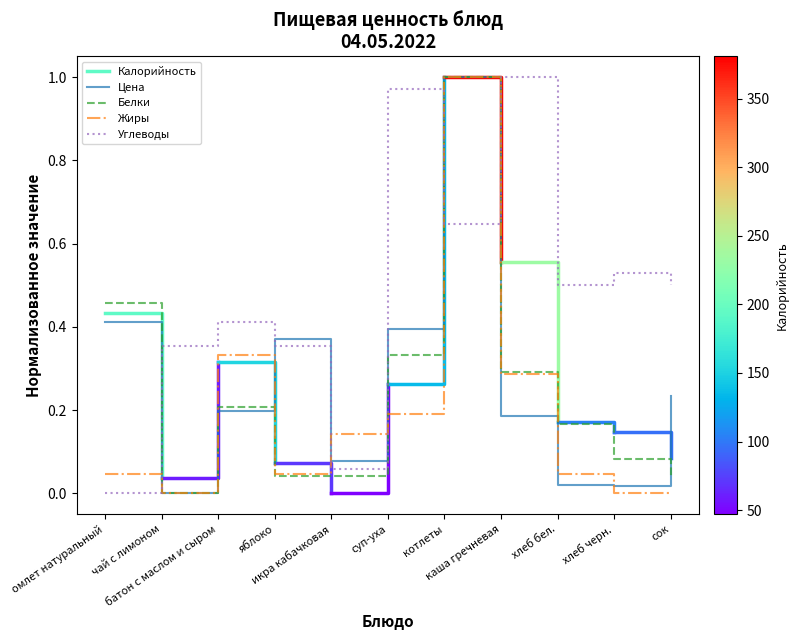

Where is the first local maximum for Цена?

яблоко